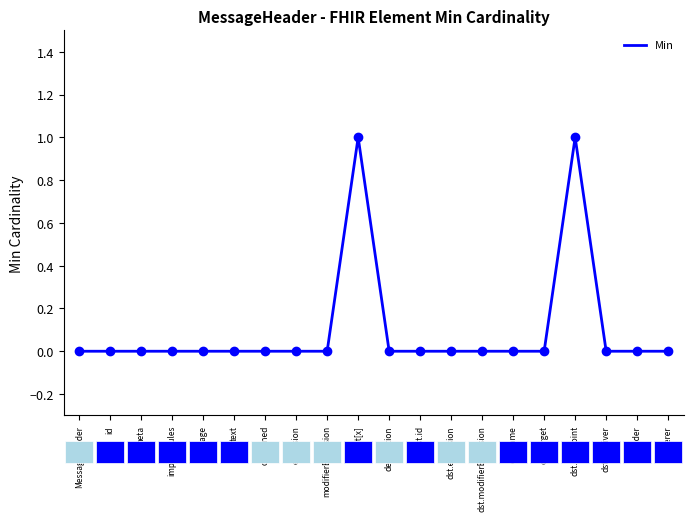

How many lines are shown in the chart?

1